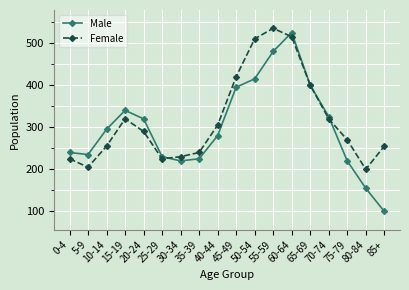

Which series ends up on top after the final intersection of Male and Female?

Female